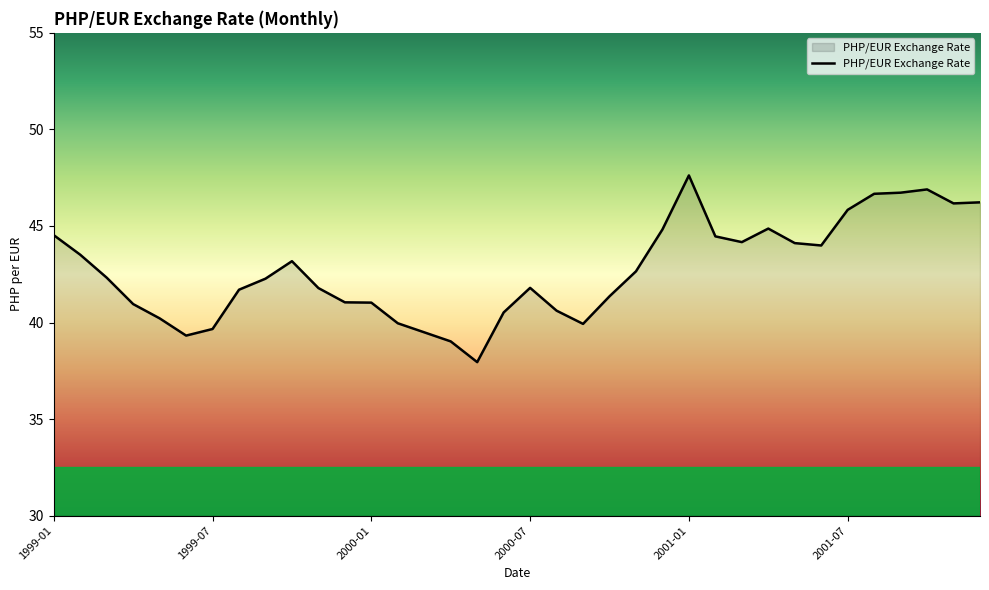

What is the minimum value shown in the chart?

38.0